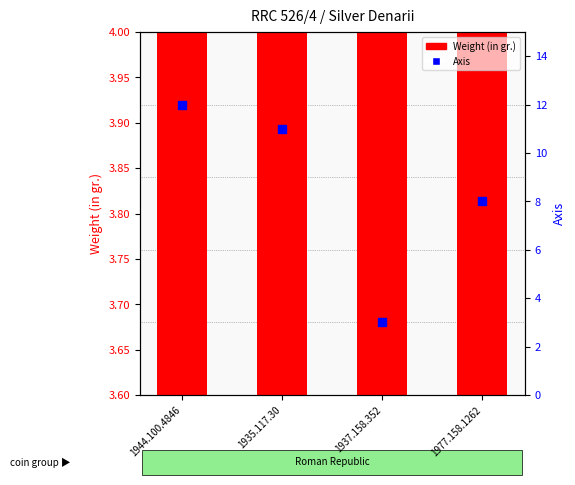

Which series has the largest Y range (max minus min)?

Axis